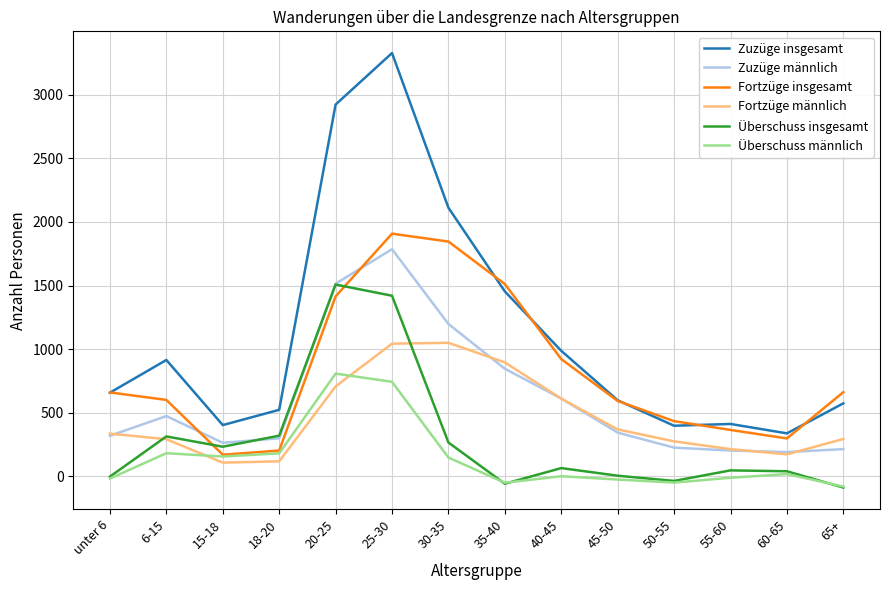

Which category has the lowest value in the Zuzüge insgesamt series?

60-65